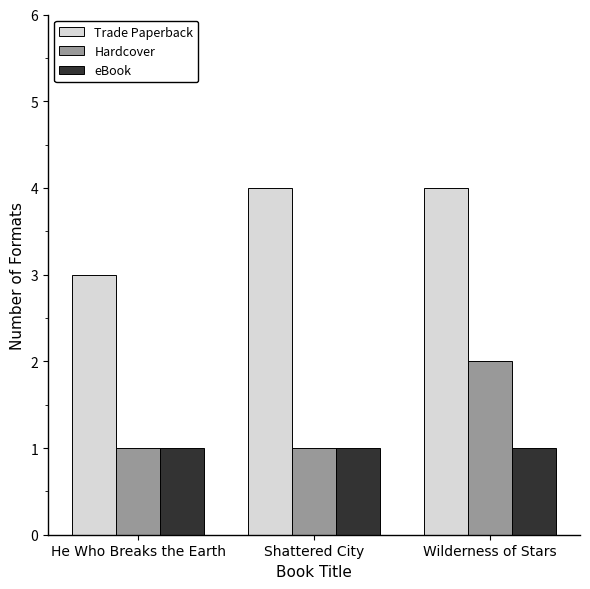

Where is Trade Paperback nearest to the value 3?

He Who Breaks the Earth